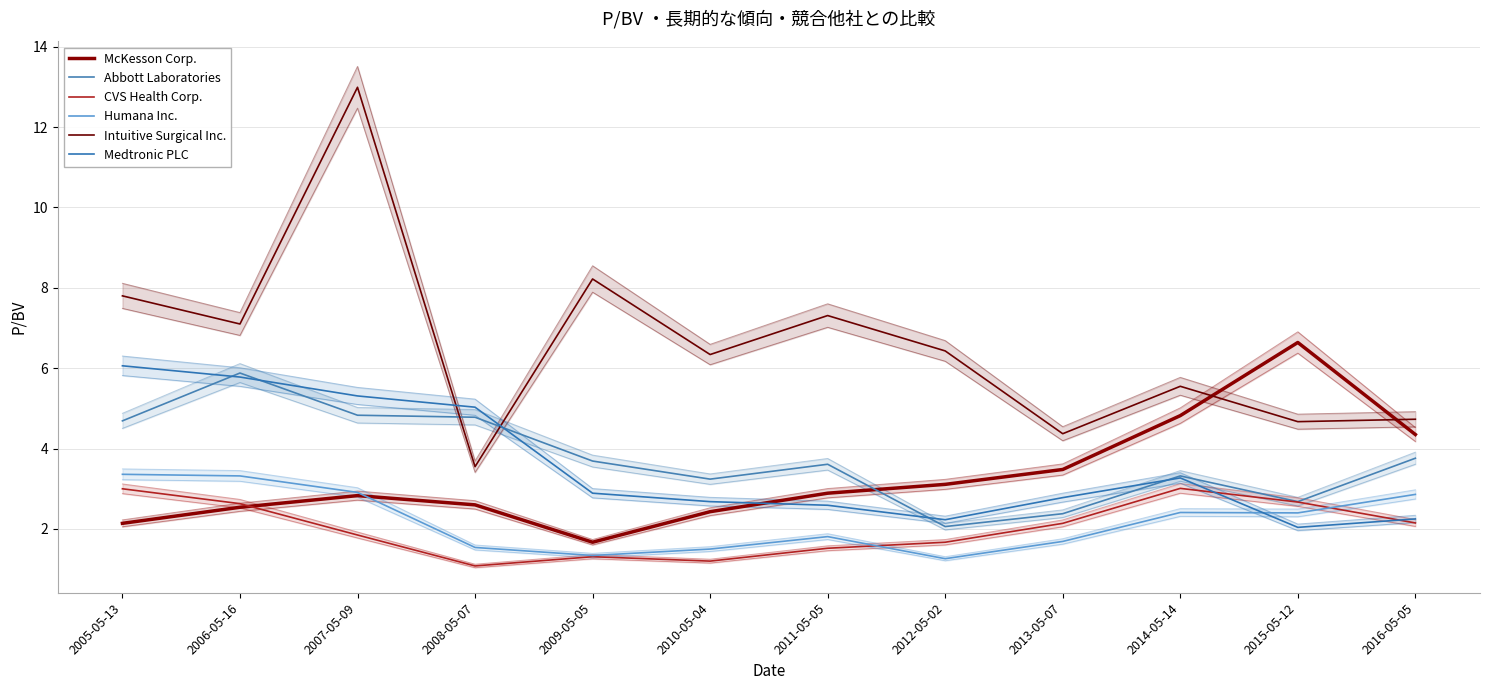

What is the difference between the Medtronic PLC values at 2010-05-04 and 2011-05-05?

0.1